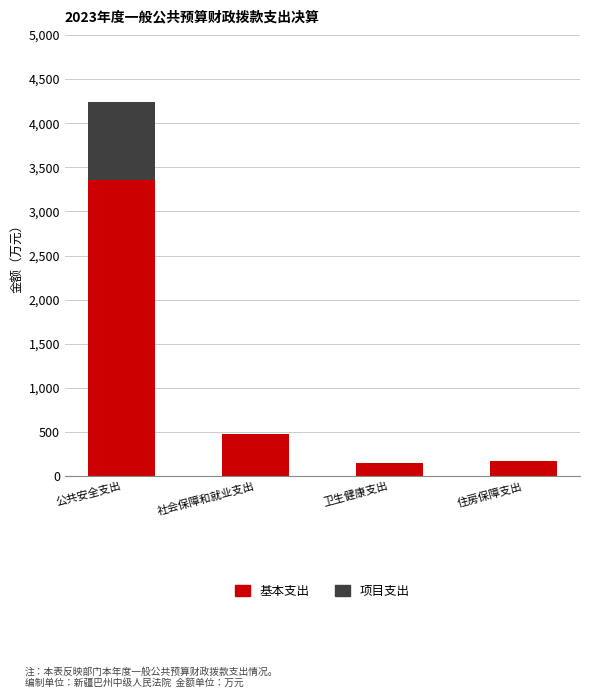

The value of 基本支出 at 公共安全支出 is 1899.4. True or false?

False